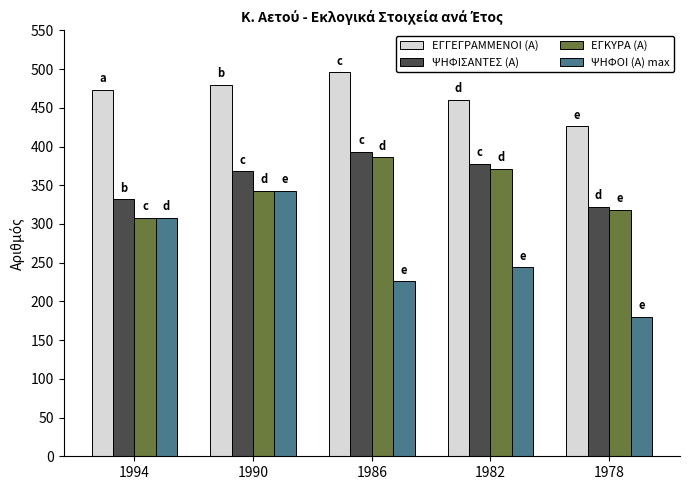

What is the difference between the ΨΗΦΟΙ (Α) max values at 1994 and 1990?

35